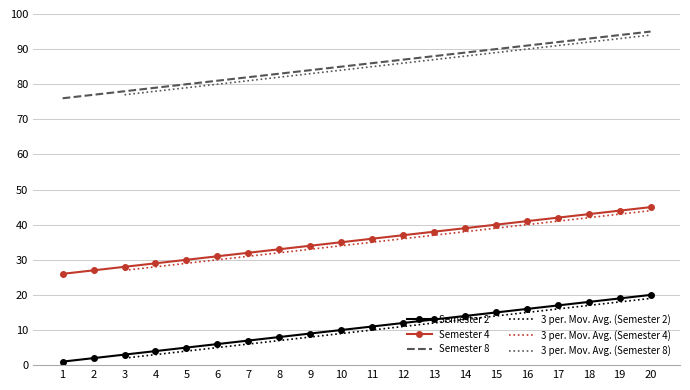

The value of Semester 8 at 2 is 77. True or false?

True